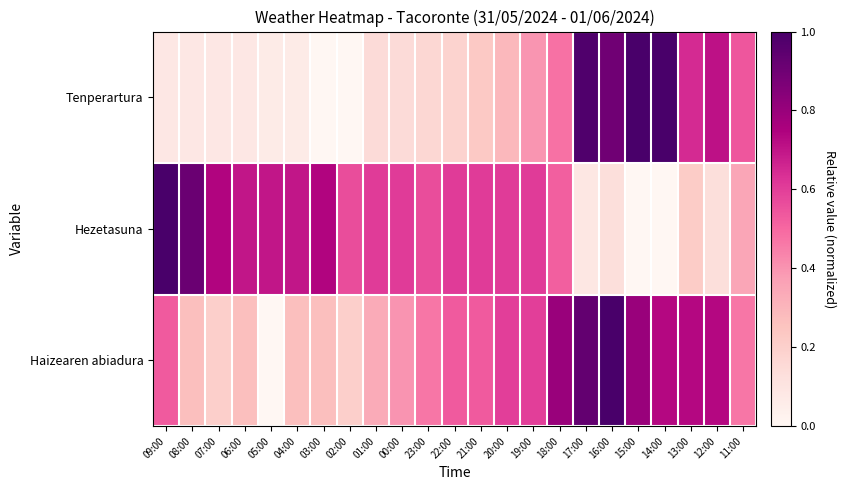

What is the maximum value shown in the chart?

1.0